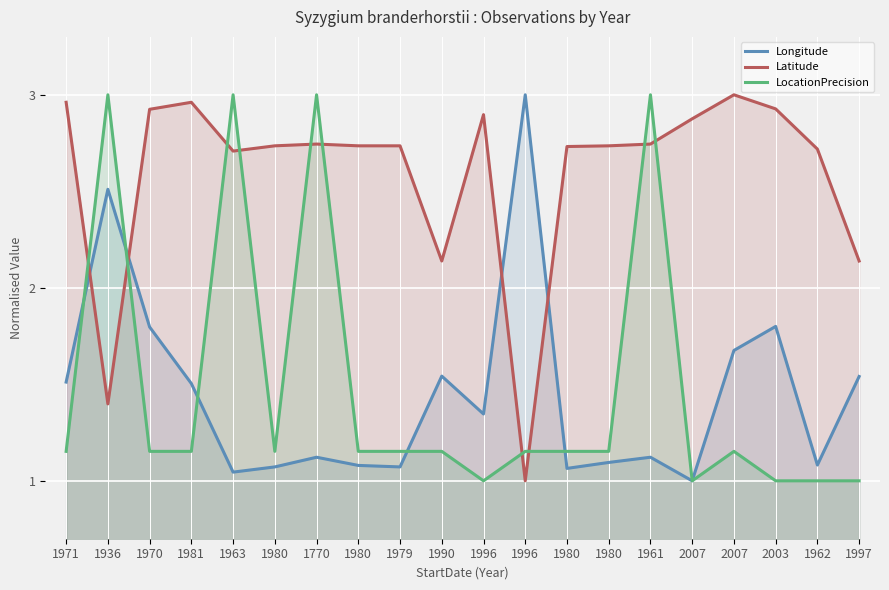

The value of Latitude at 1971 is 3.0. True or false?

True